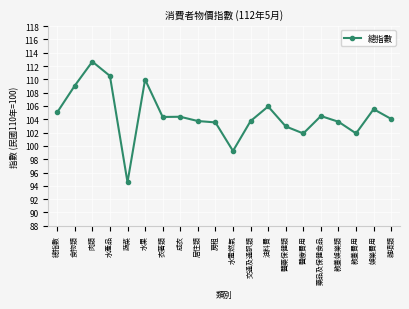

What is the value of the 19th point from the left?

105.5